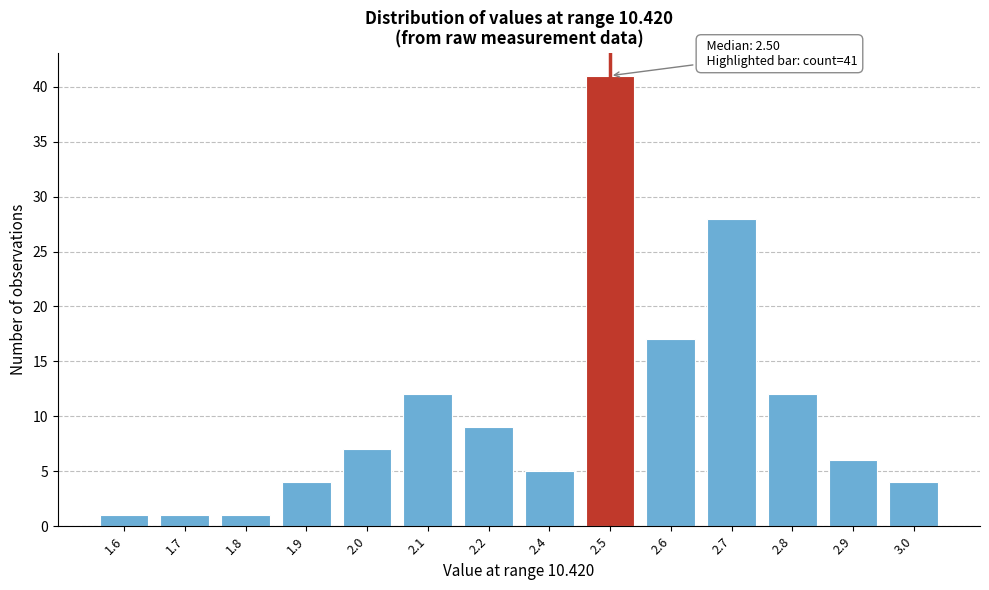

Reading right to left, transcribe all the data shown in this chart.

4	6	12	28	17	41	5	9	12	7	4	1	1	1